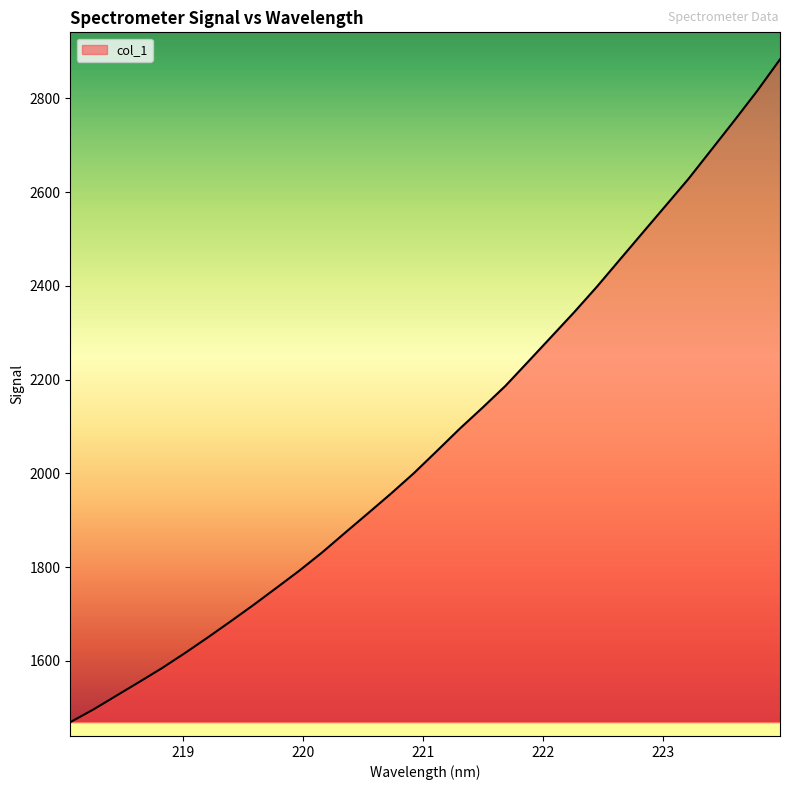

What is the difference between the maximum and minimum values?

1414.2